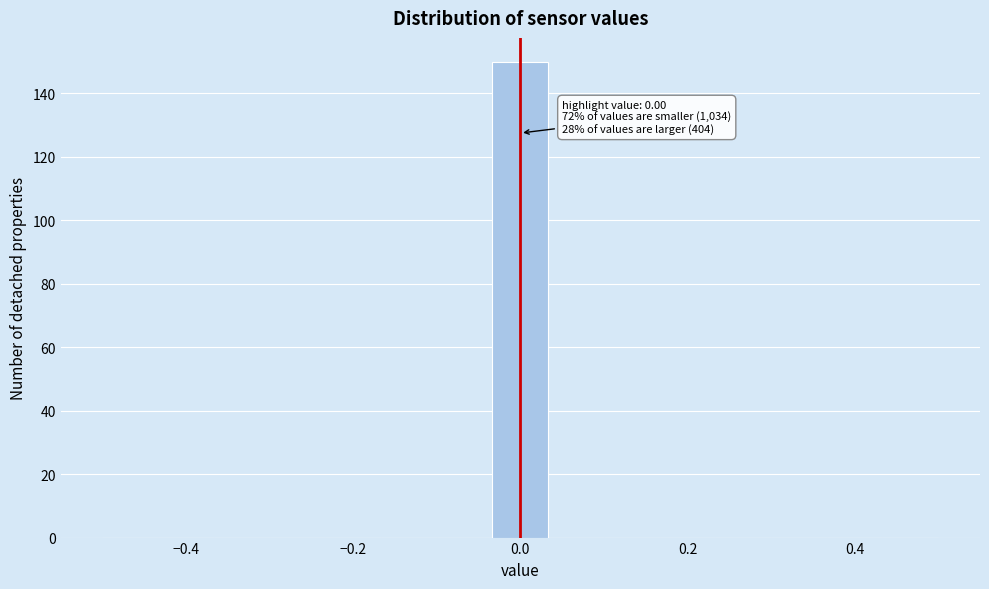

Around what value on the x-axis is the tallest bar? Give the approximate position of its centre, as read against the axis.

0.00